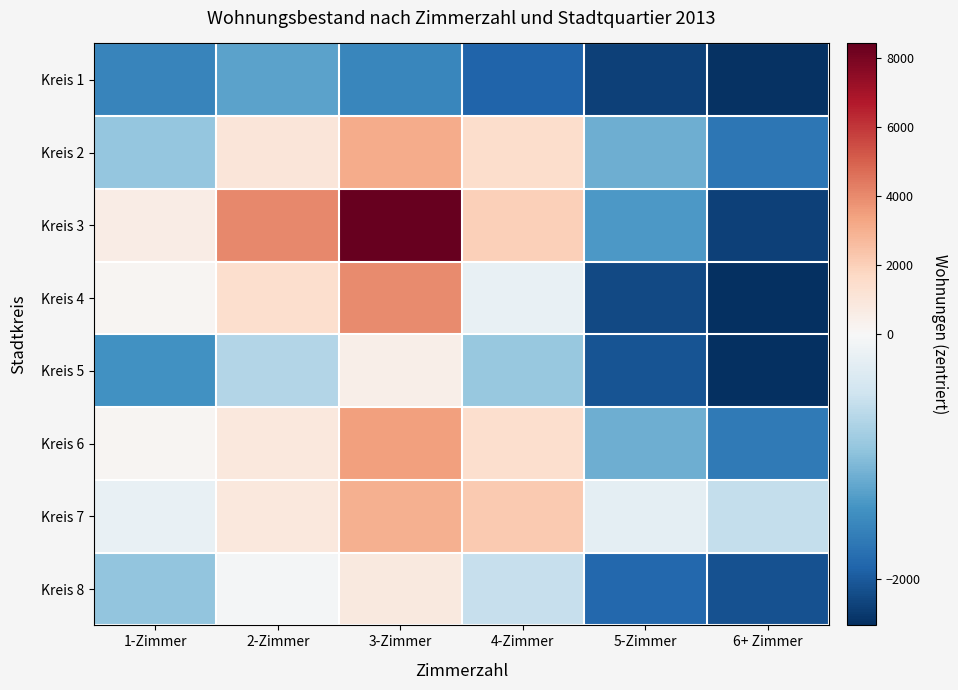

Between 2-Zimmer and 6+ Zimmer, which is larger?

2-Zimmer